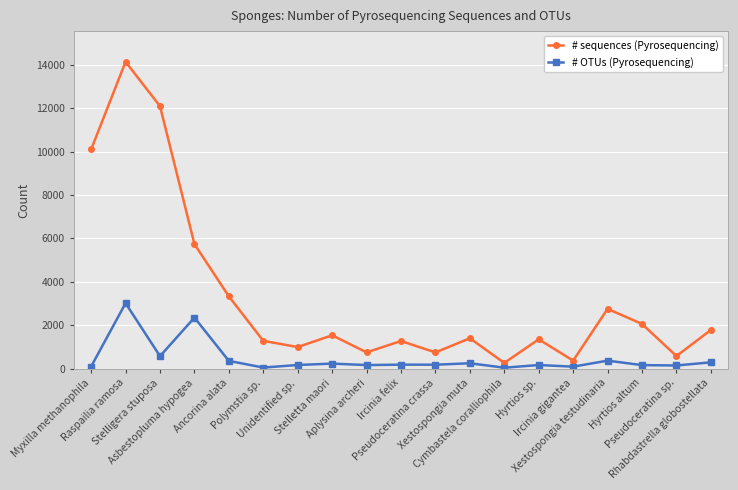

List the series in order of their peak value, lowest first.

# OTUs (Pyrosequencing), # sequences (Pyrosequencing)